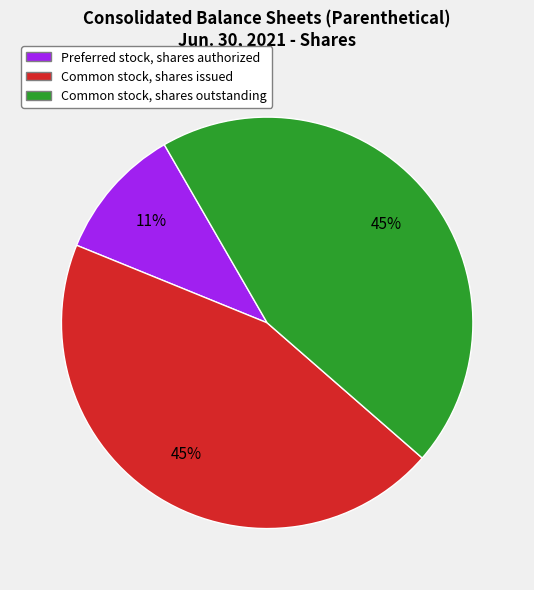

To the nearest percent, what is the average slice percentage?

33%